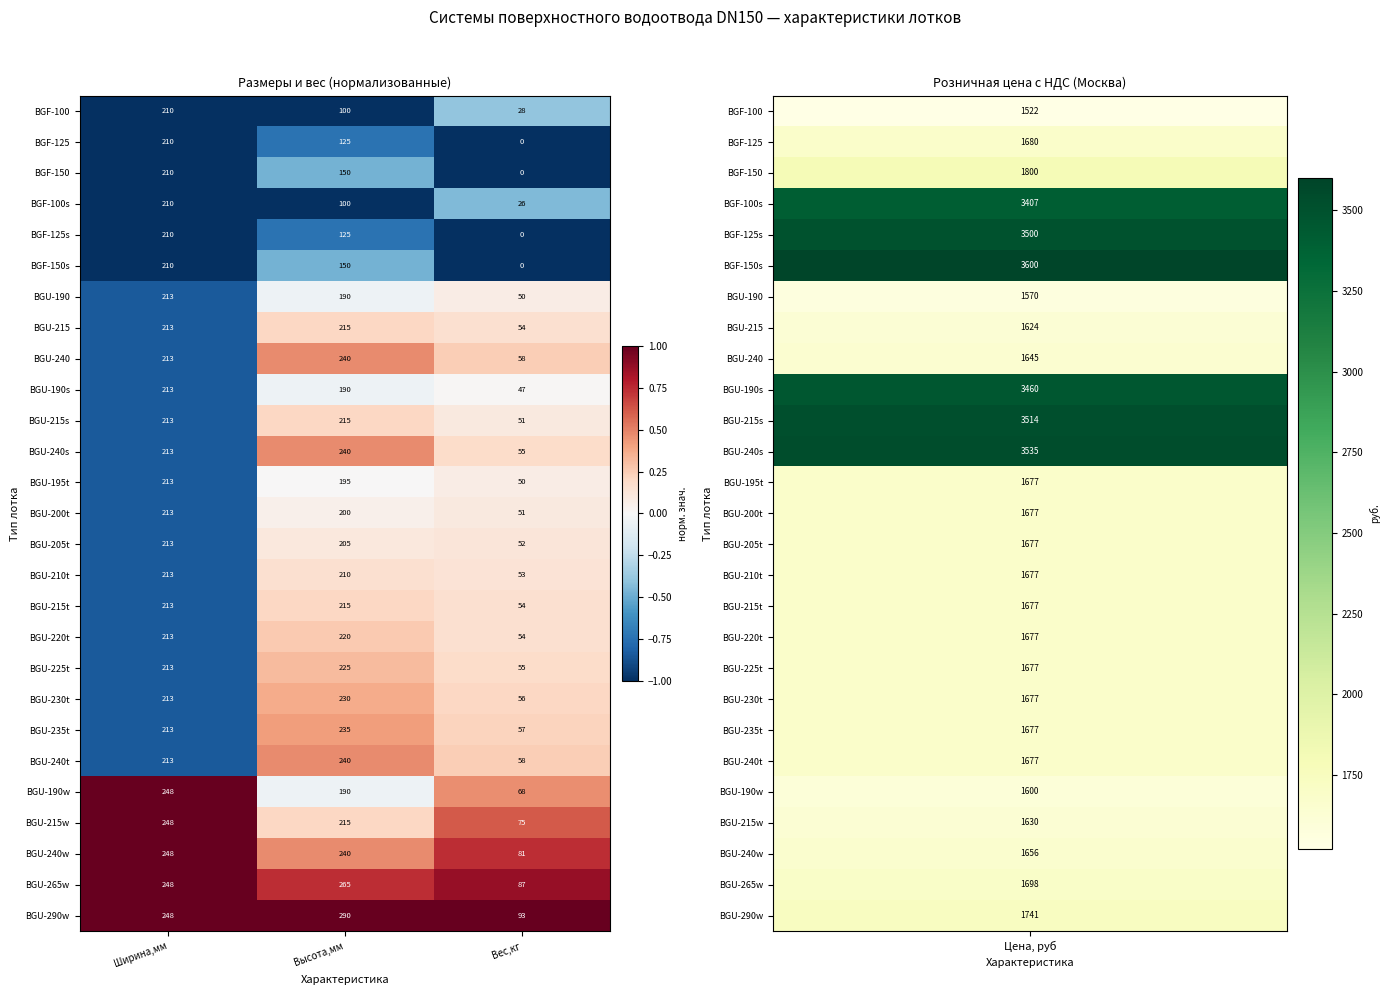

The BGU-190 series shows 213 at Ширина,мм. True or false?

True